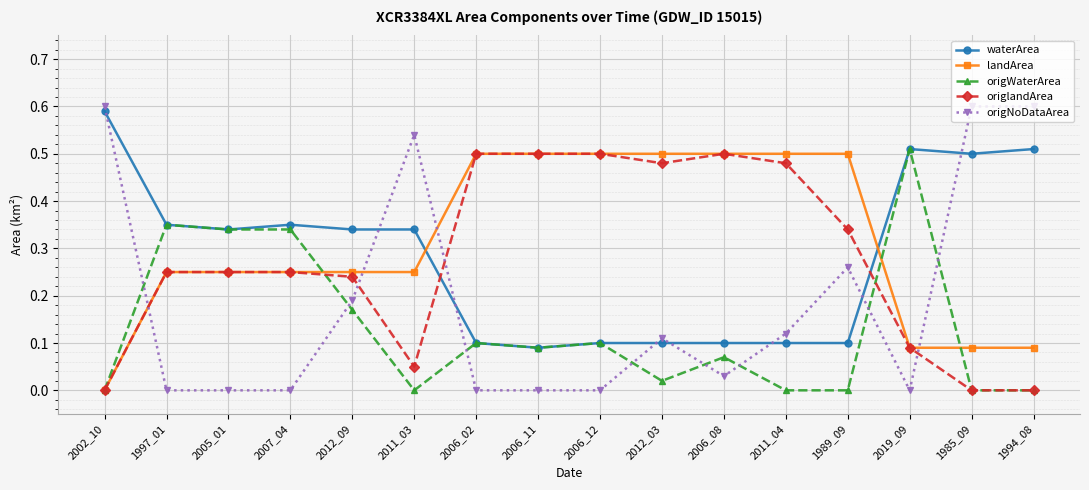

True or false: origNoDataArea has more than 1 interior local peaks.

True